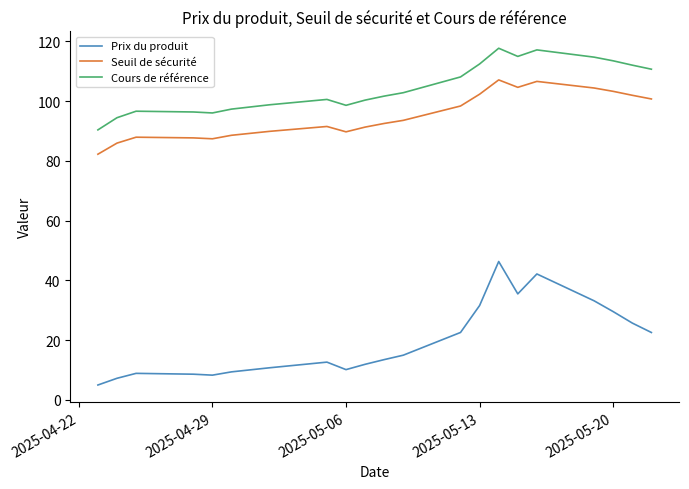

Which series has the widest spread of values?

Prix du produit